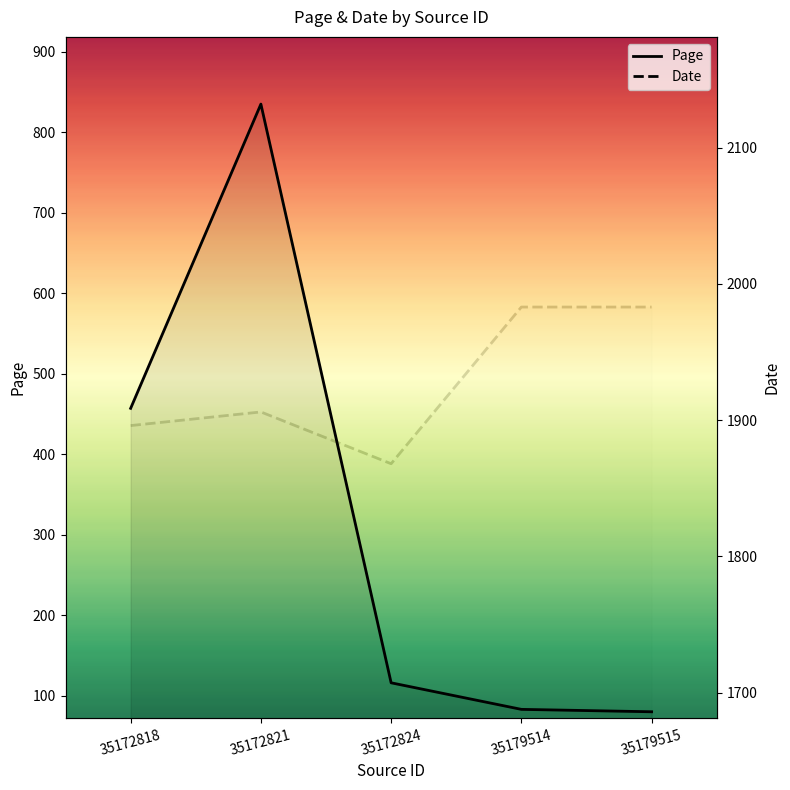

At which label is Page closest to 457?

35172818